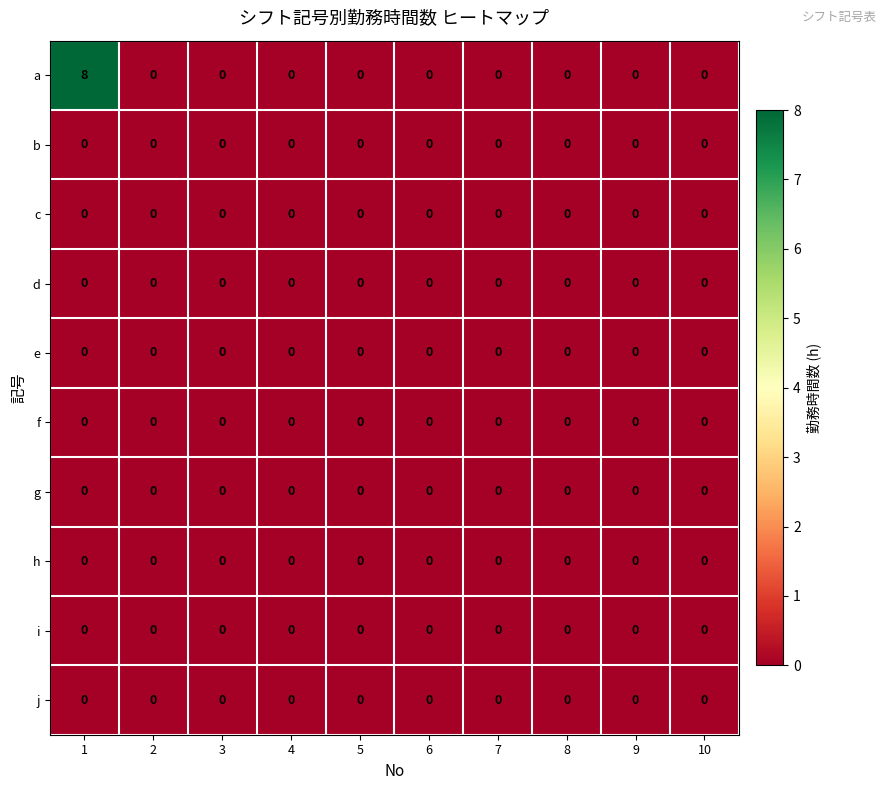

Which series has the largest range (max minus min)?

a